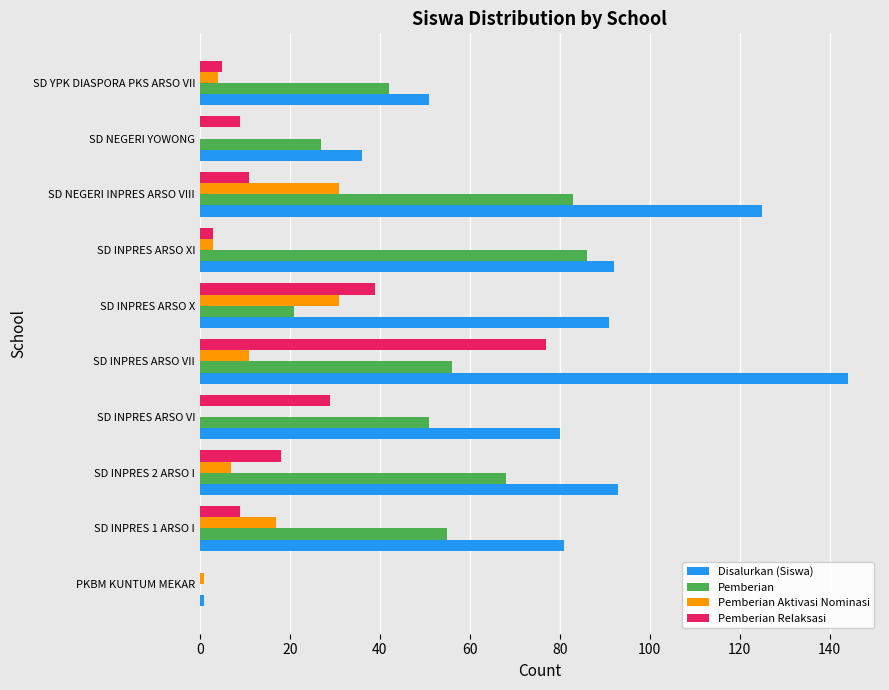

Which series has the largest total across all categories?

Disalurkan (Siswa)